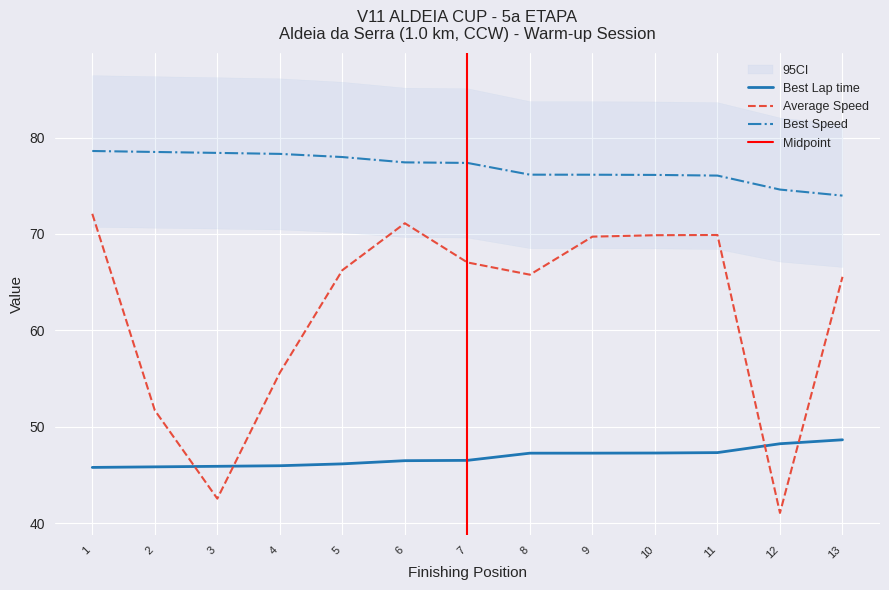

True or false: Average Speed has a value of 37.7 at 11.

False